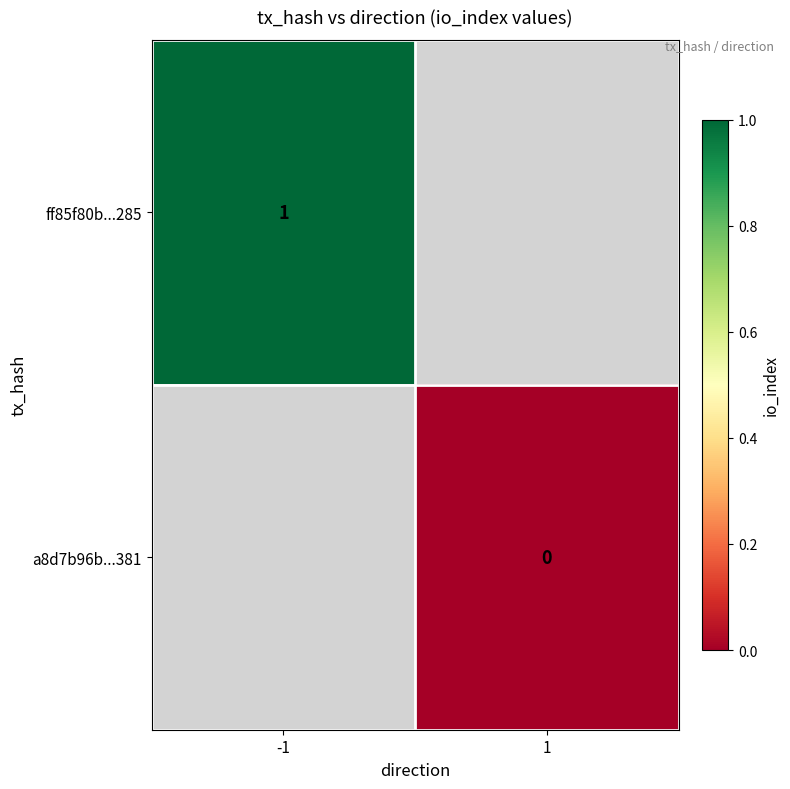

The value of ff85f80b...285 at -1 is 1. True or false?

True